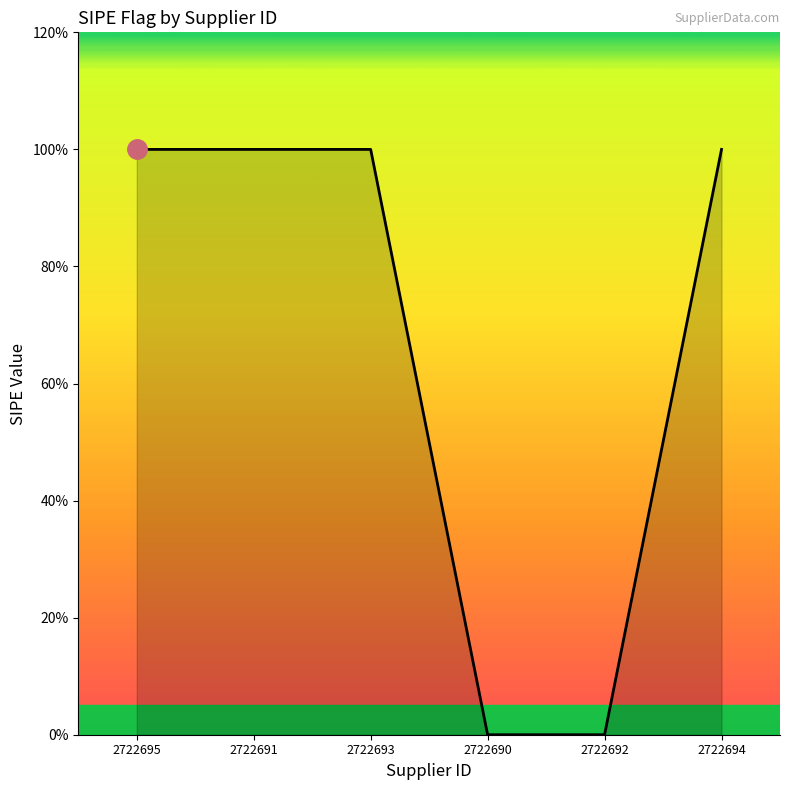

The chart shows a value of 2 at 2722695. True or false?

False